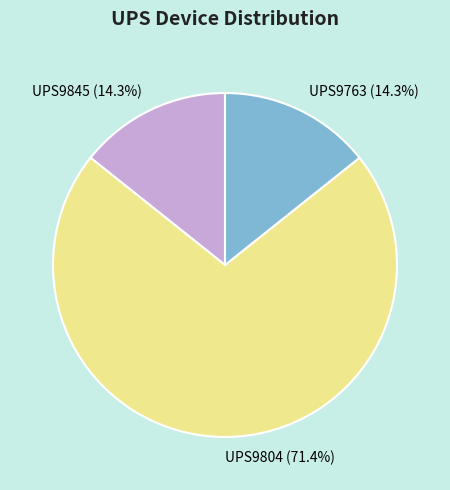

Between UPS9804 and UPS9763, which is larger?

UPS9804